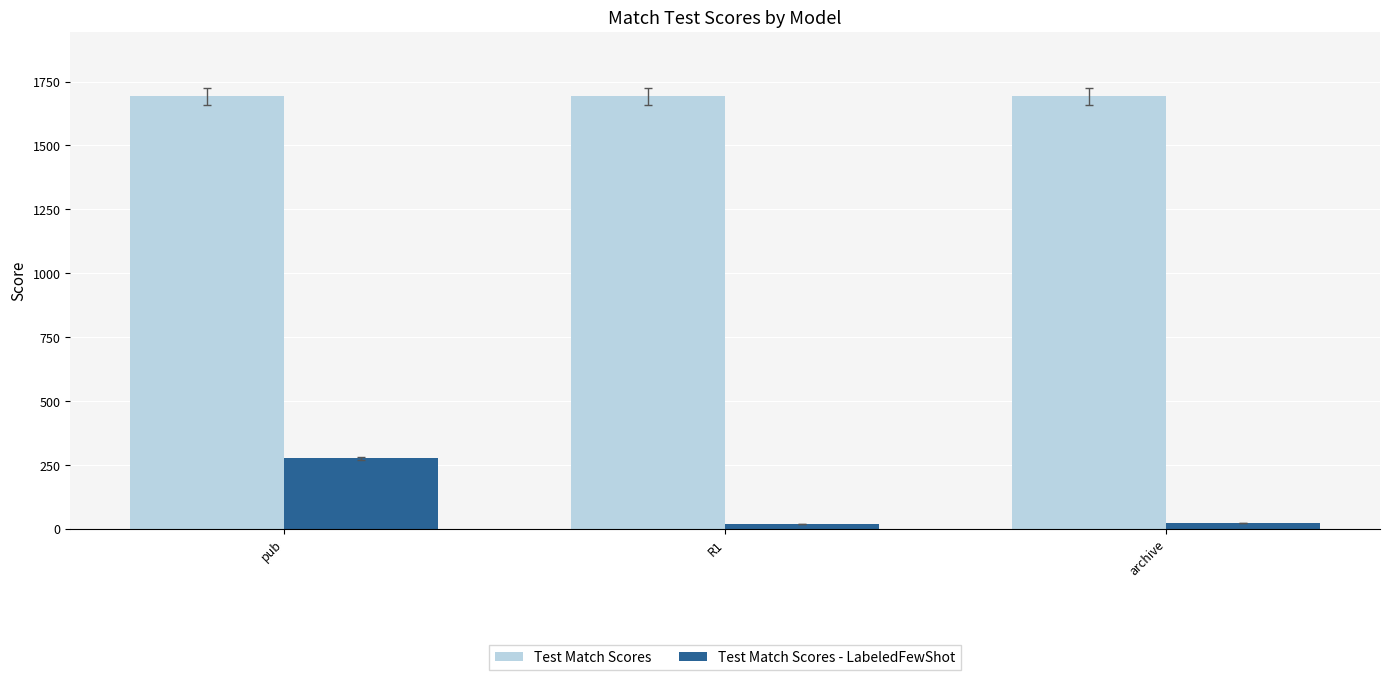

At which label does Test Match Scores - LabeledFewShot first exceed 22?

pub